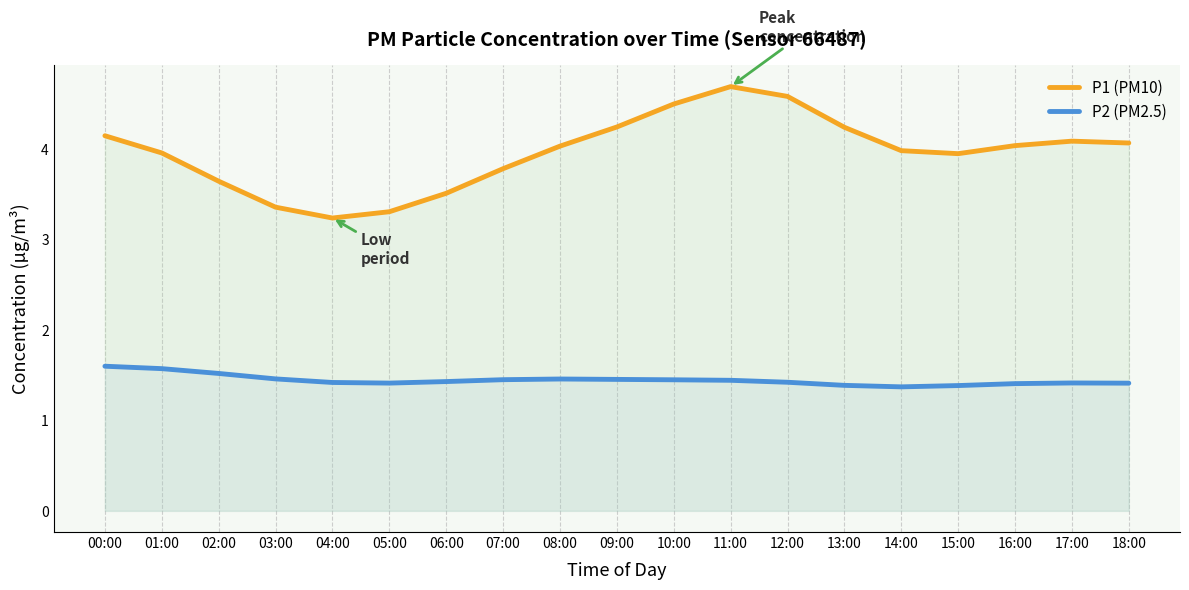

At which category is the sum across all series the highest?

11:00